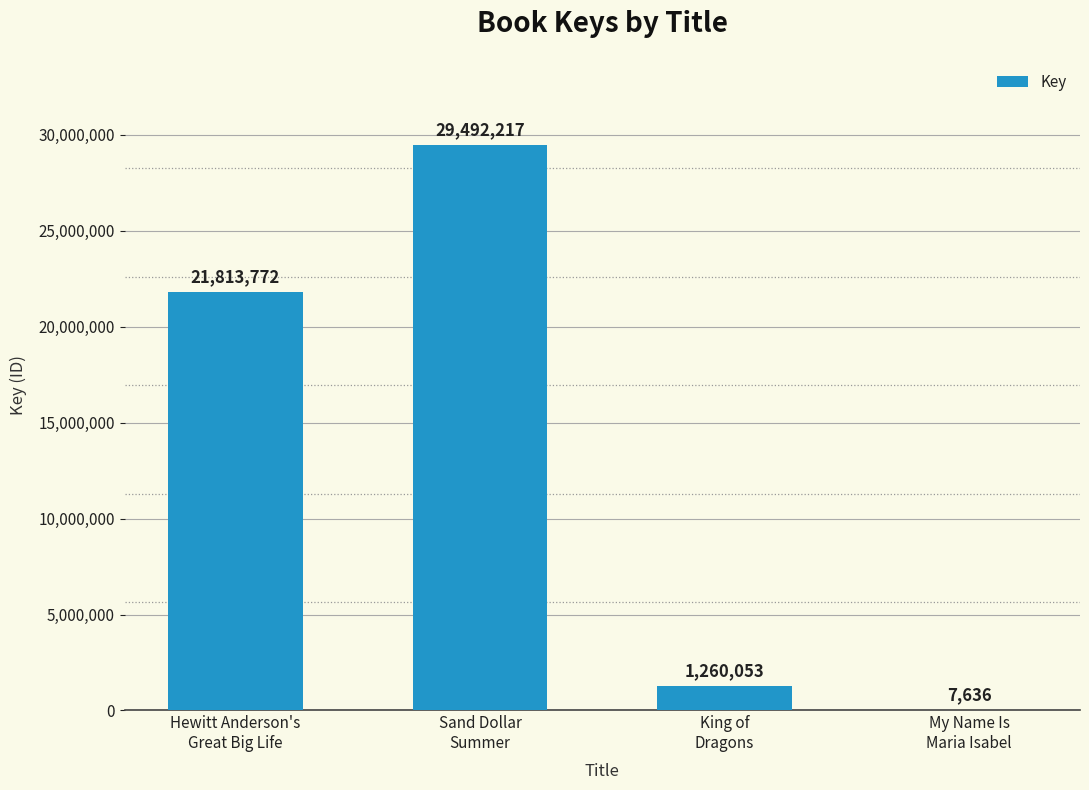

What is the greatest value displayed?

29492217